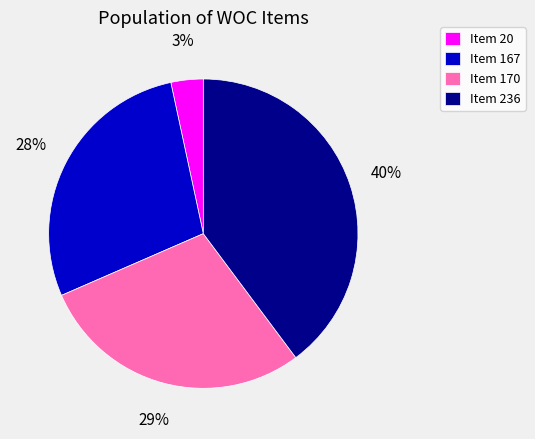

Which has a higher value, Item 236 or Item 170?

Item 236